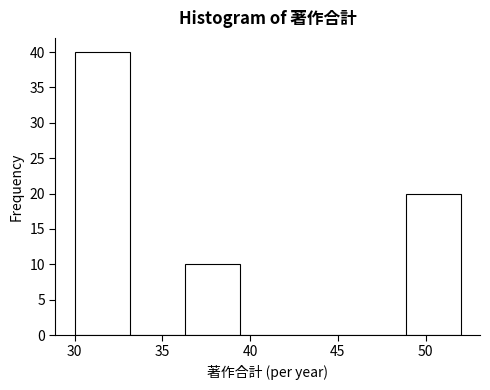

Reading left to right, transcribe this chart: for each bar, give the range it covers on the x-axis and its height. Neither the bar edges nor the heights are printed on the chart, so give them approximately, as read against the axes.

30.0 to 33.0: 40
33.0 to 36.5: 0
36.5 to 39.5: 10
39.5 to 42.5: 0
42.5 to 45.5: 0
45.5 to 49.0: 0
49.0 to 52.0: 20